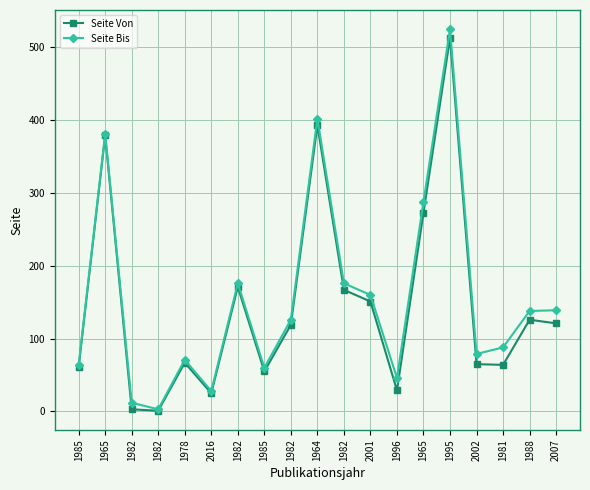

Count the number of data series in this chart.

2